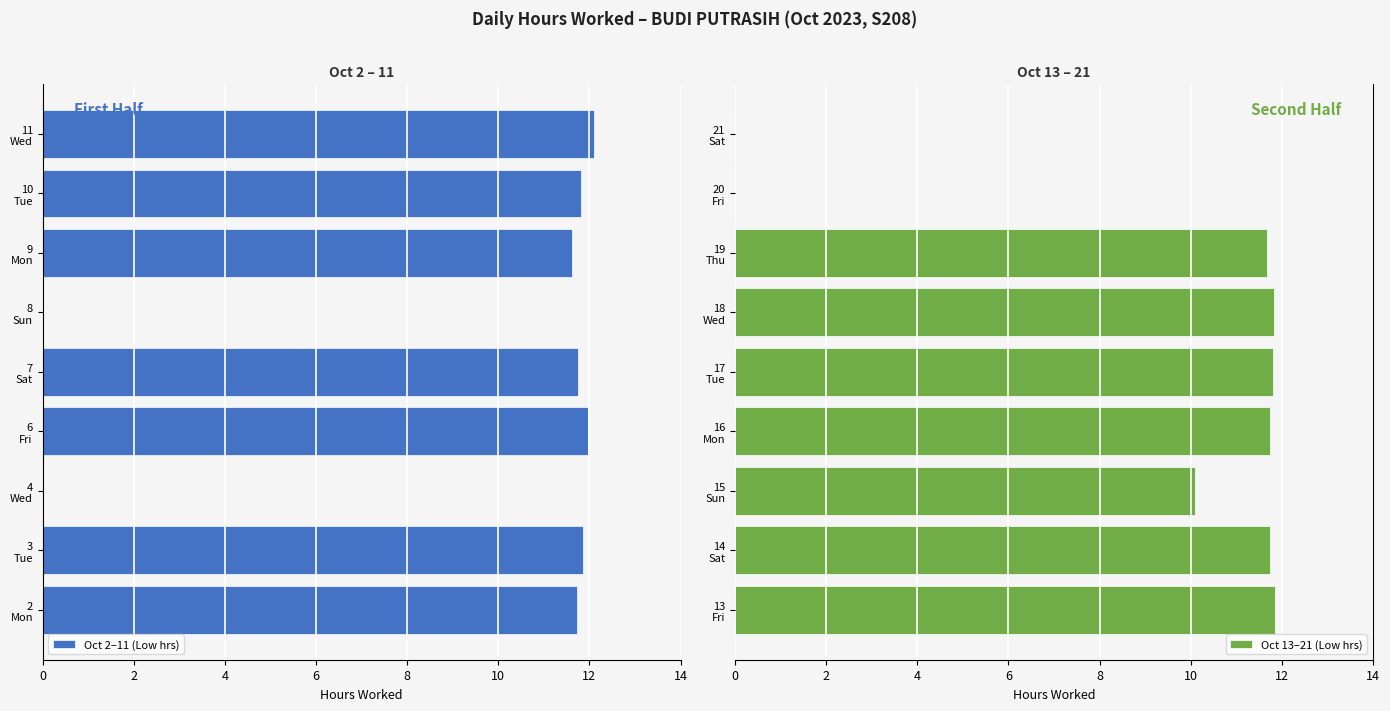

What is the difference between the maximum and minimum values in the Oct 13–21 (Low hrs) series?

11.9